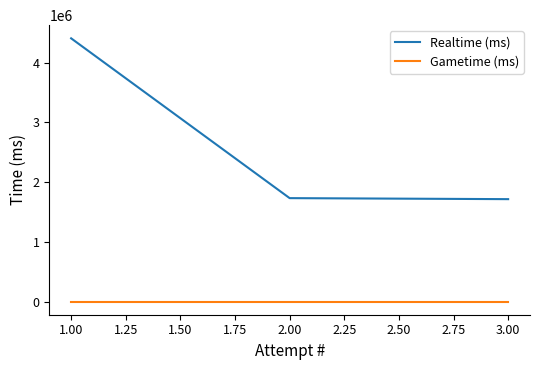

Rank the series by their average value, from lowest to highest.

Gametime (ms), Realtime (ms)